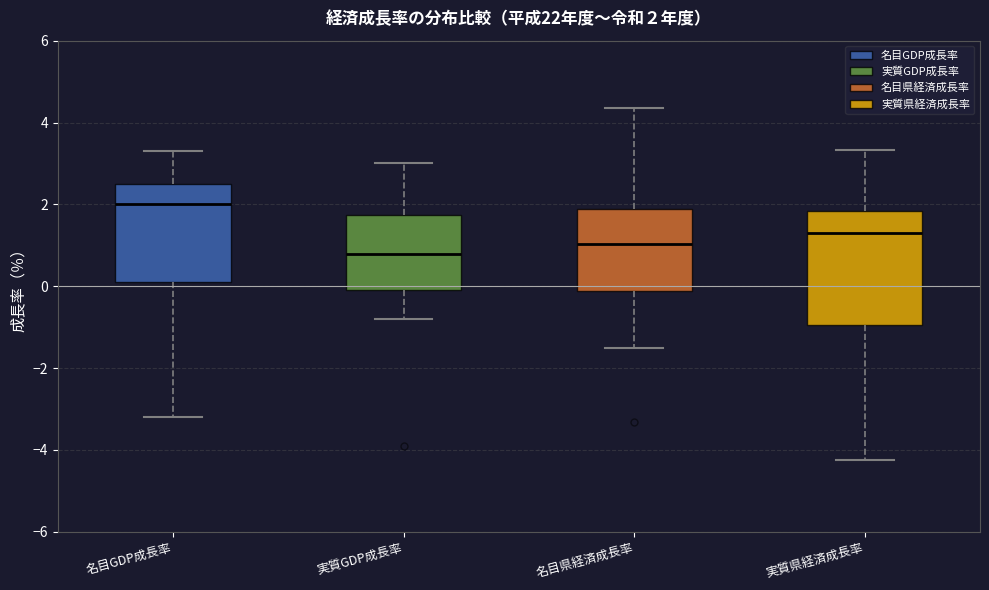

Comparing the boxes themselves (not the whiskers), which one is the tallest?

実質県経済成長率